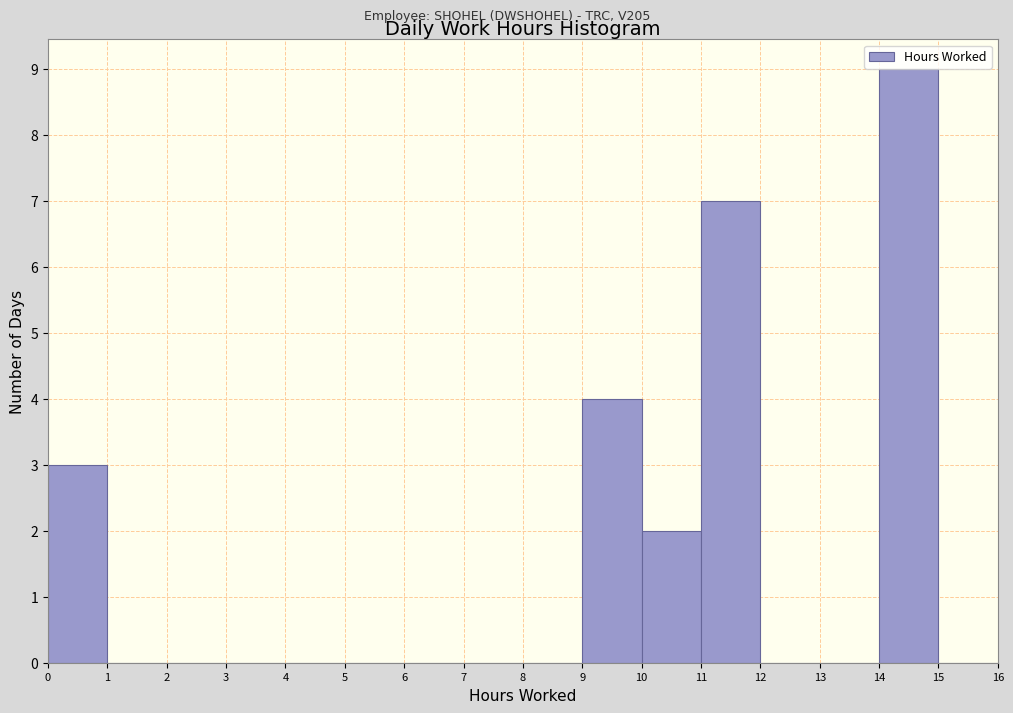

Reading left to right, transcribe this chart: for each bar, give the range it covers on the x-axis and its height. The values are not printed on the chart, so give them approximately, as read against the axis.

0 to 1: 3
1 to 2: 0
2 to 3: 0
3 to 4: 0
4 to 5: 0
5 to 6: 0
6 to 7: 0
7 to 8: 0
8 to 9: 0
9 to 10: 4
10 to 11: 2
11 to 12: 7
12 to 13: 0
13 to 14: 0
14 to 15: 9
15 to 16: 0